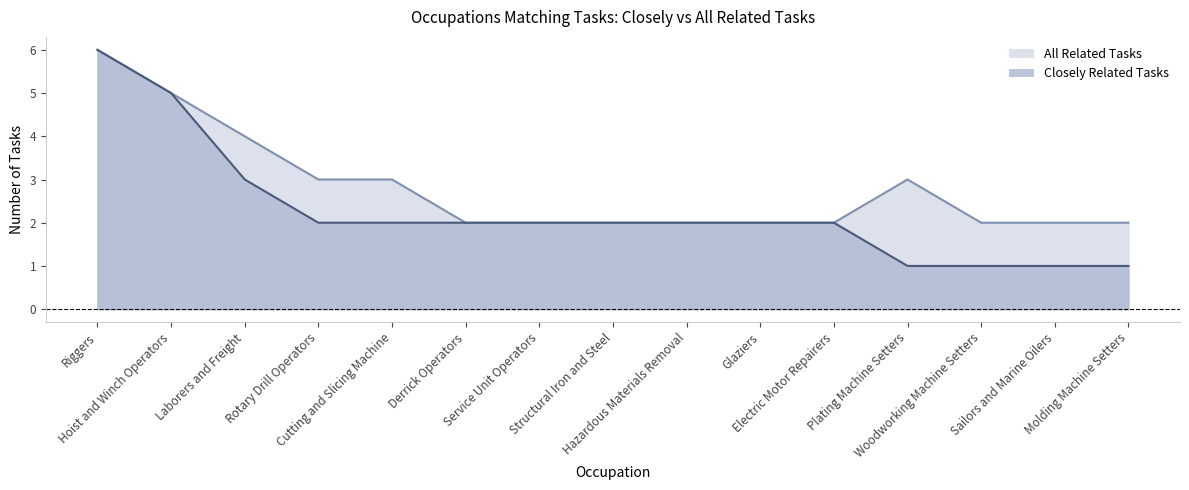

True or false: All Related Tasks and Closely Related Tasks intersect in this chart.

False